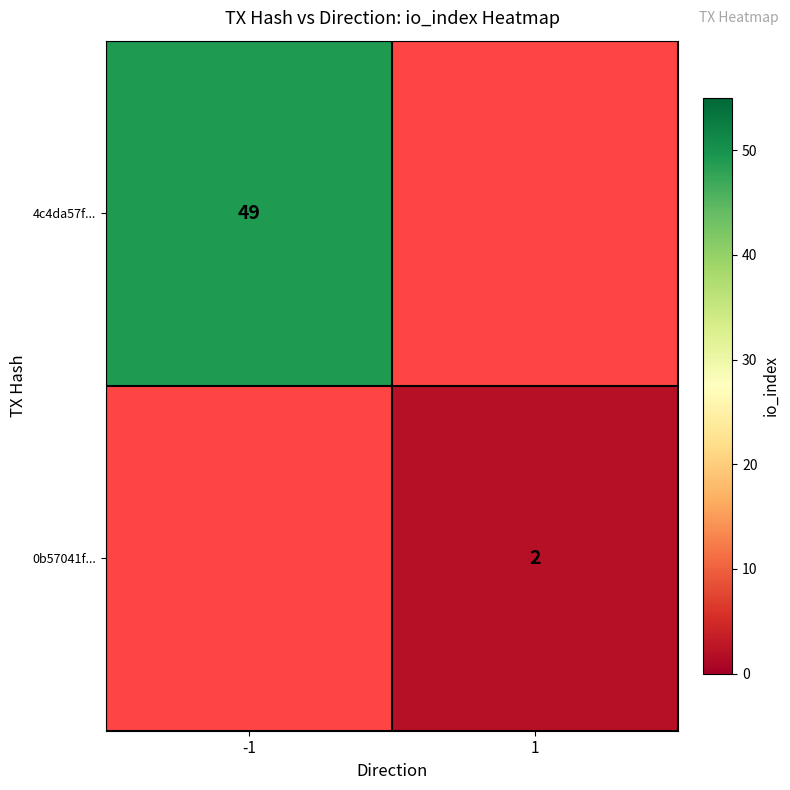

Which has a higher value, 1 or -1?

-1